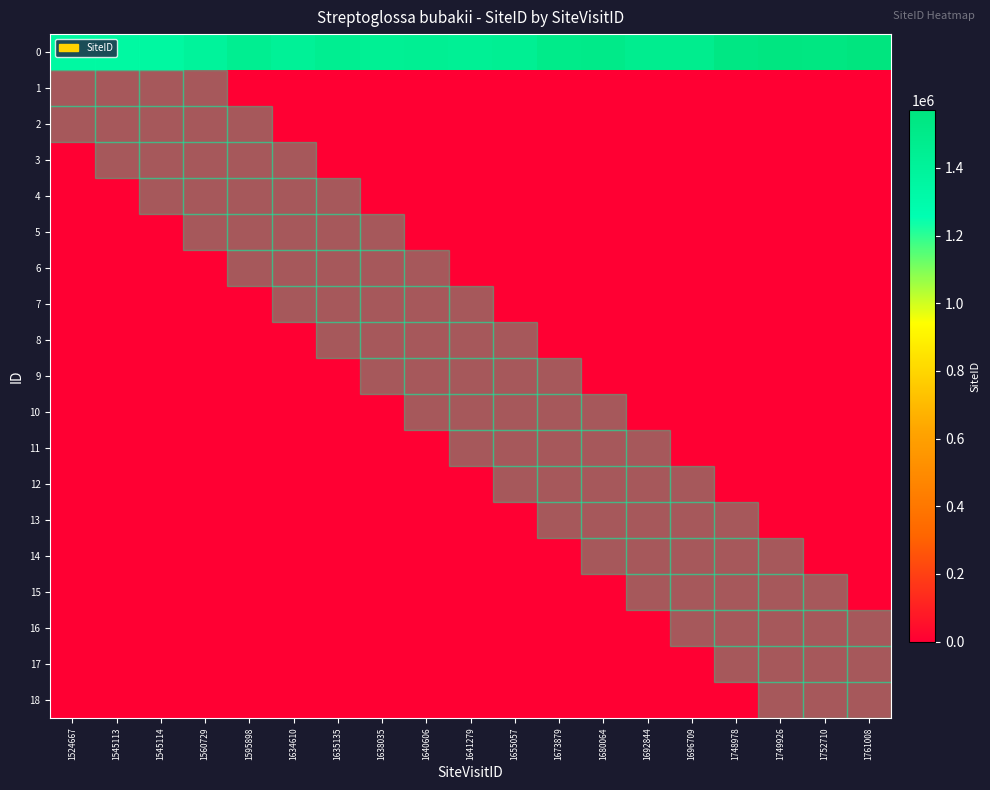

What is the spread (max minus min) of values at 1761008?

1569853